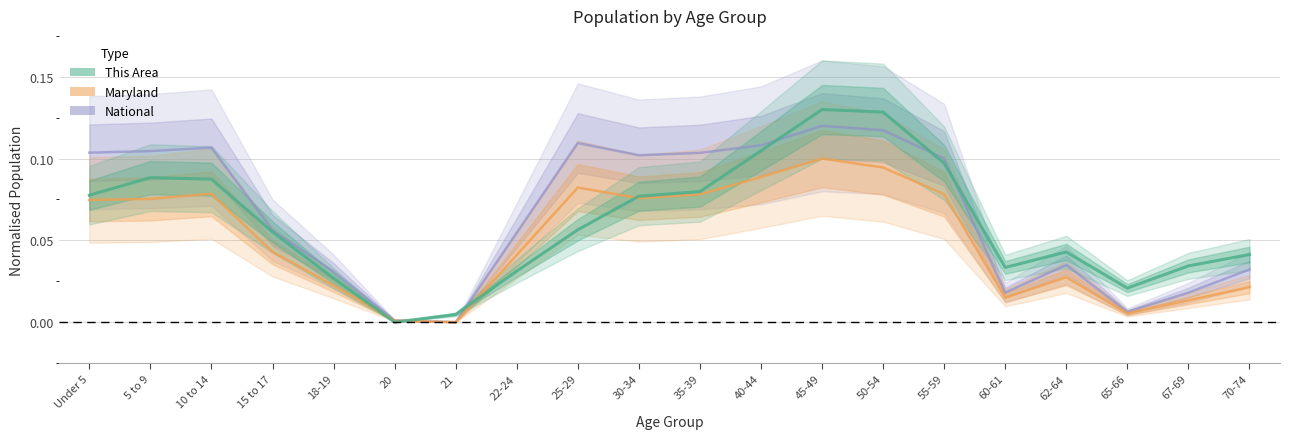

In This Area, how many points are higher than both neighbors (excluding endpoints)?

3